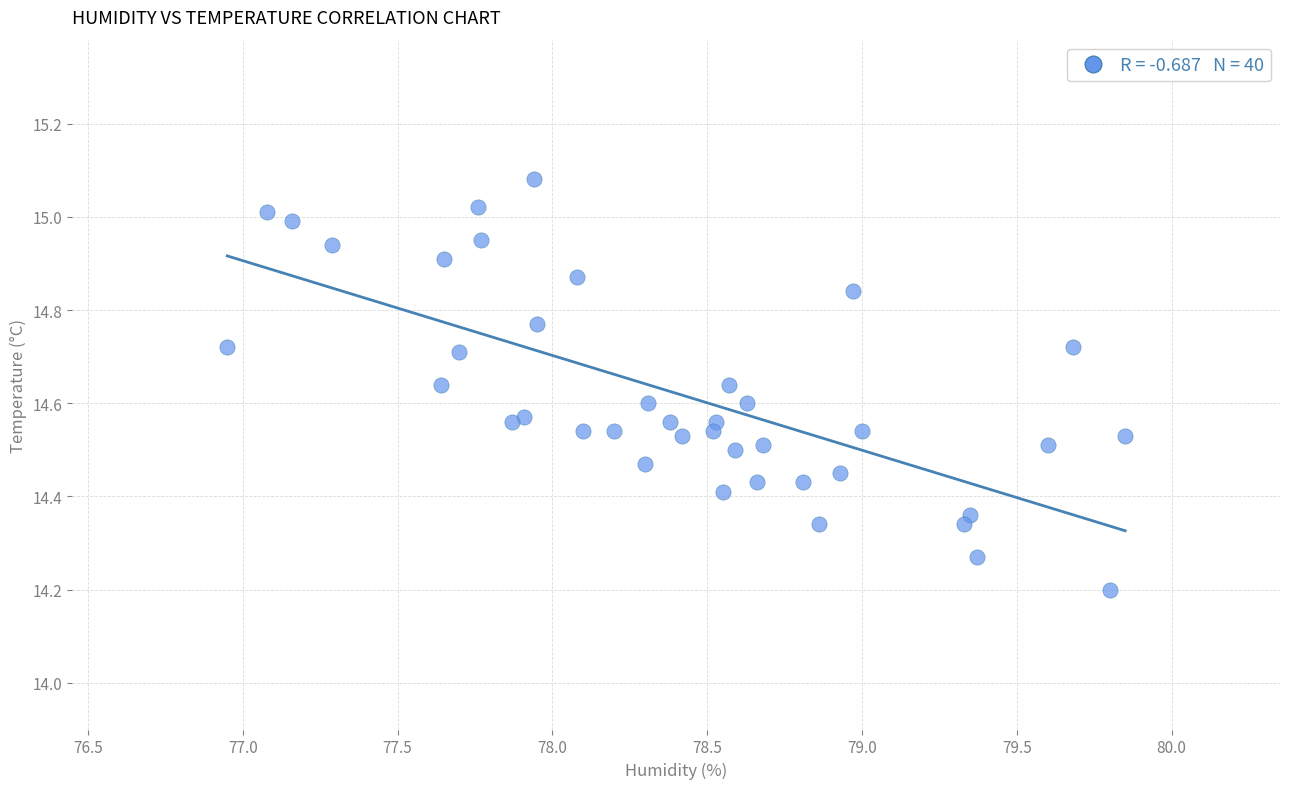

What is the range of Y values (max minus min)?

0.9